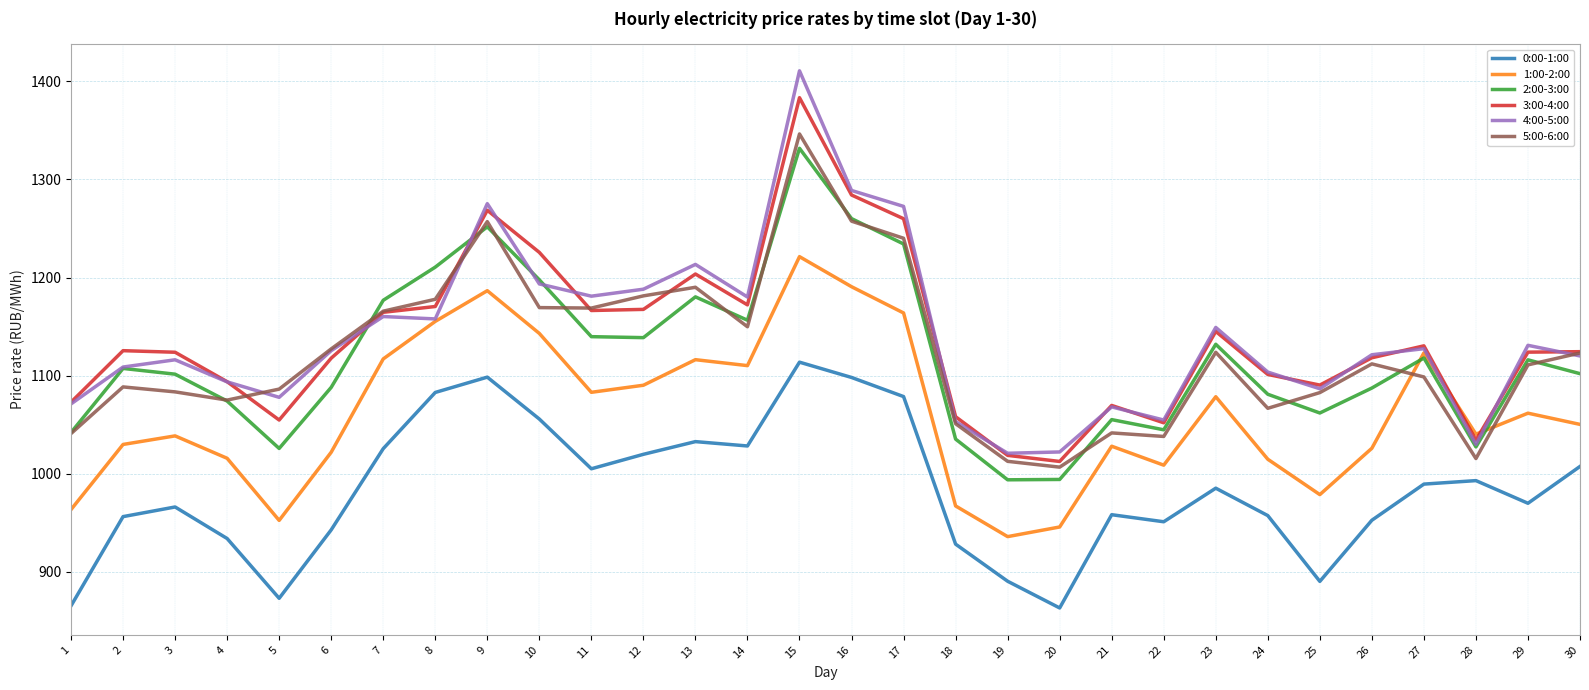

Is the value of 1:00-2:00 at 25 greater than the value of 4:00-5:00 at 2?

No